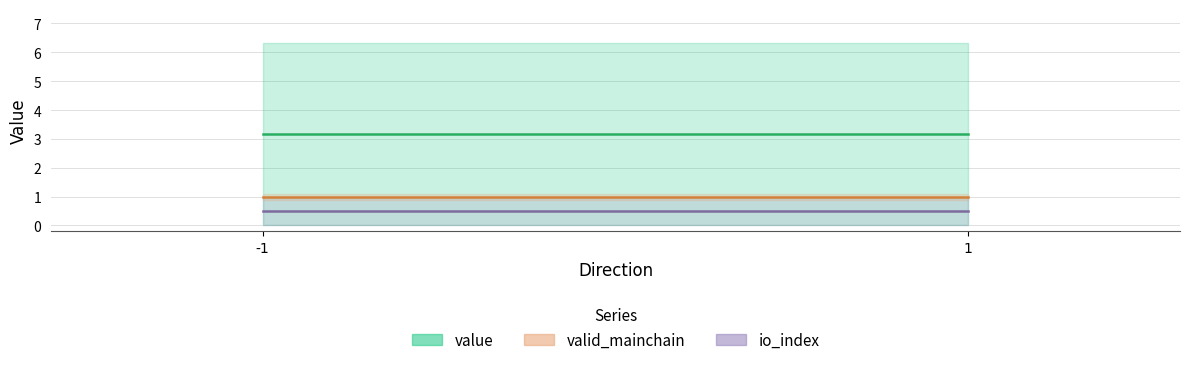

Which label corresponds to the smallest value in the chart?

-1